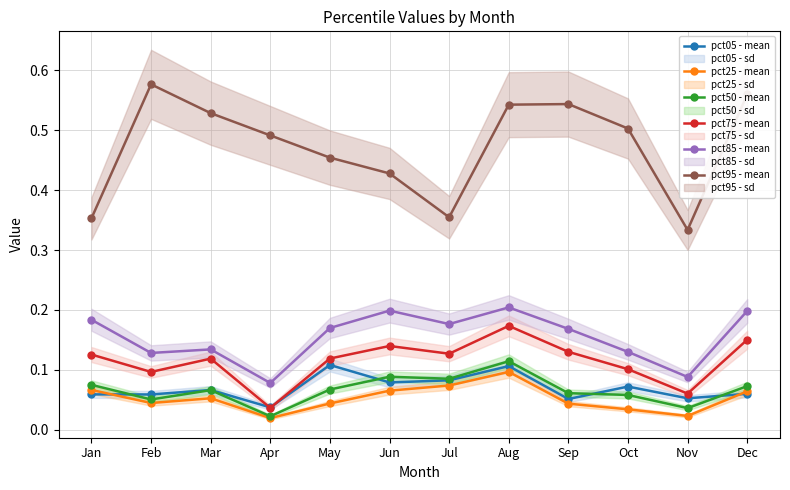

True or false: pct25 - mean and pct95 - mean intersect in this chart.

False